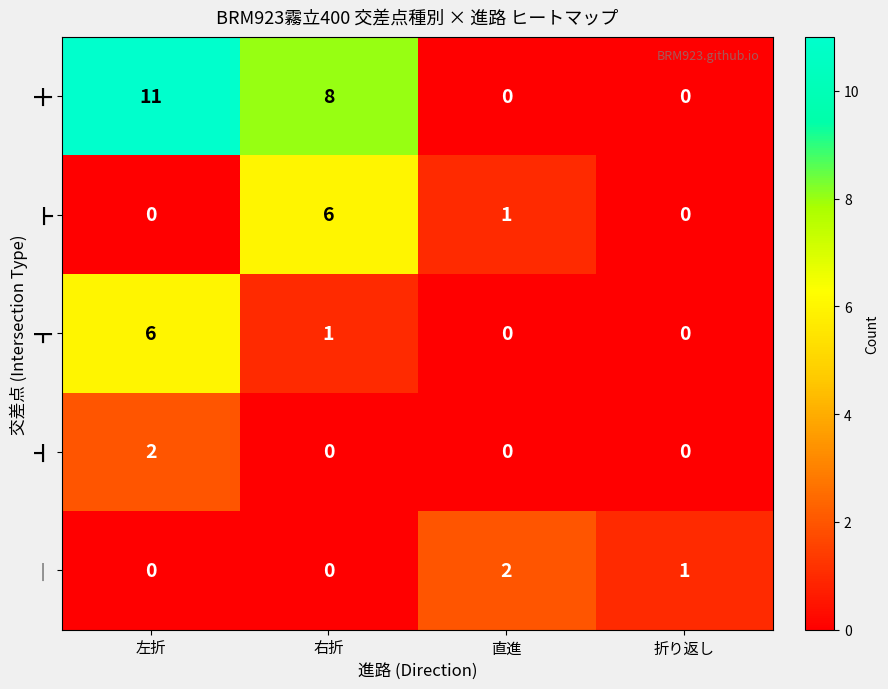

What is the maximum value shown in the chart?

11